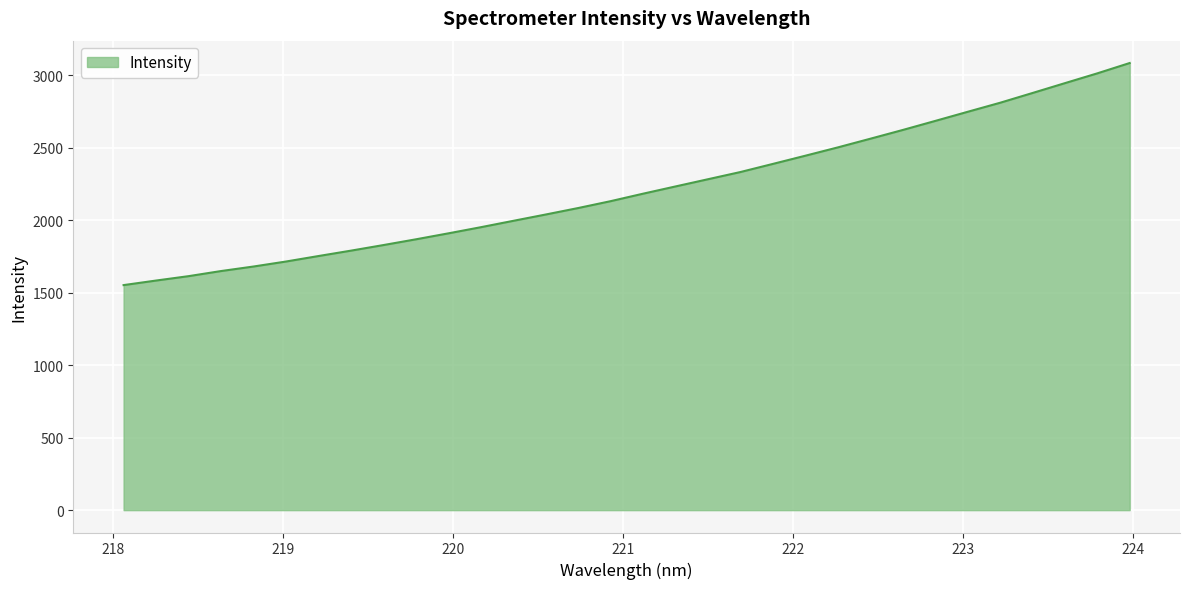

How many categories are shown in the chart?

32